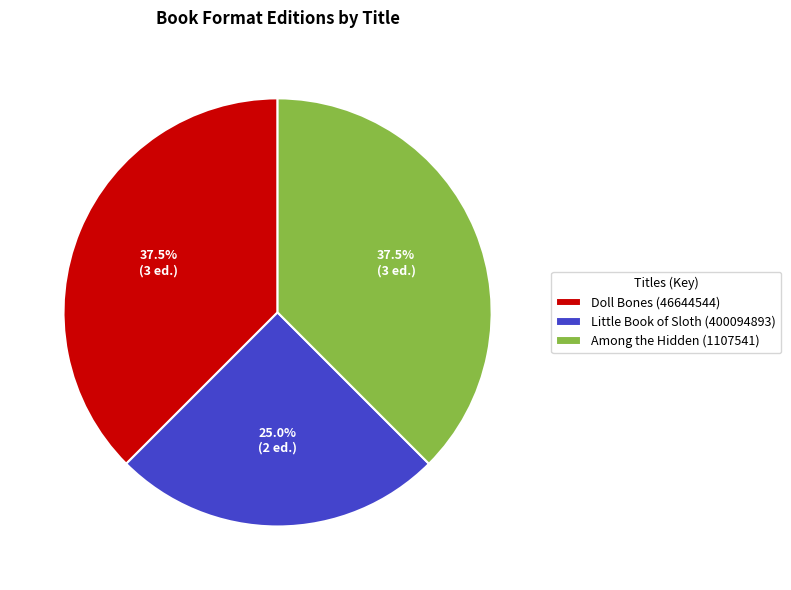

Does any single category account for the majority?

No